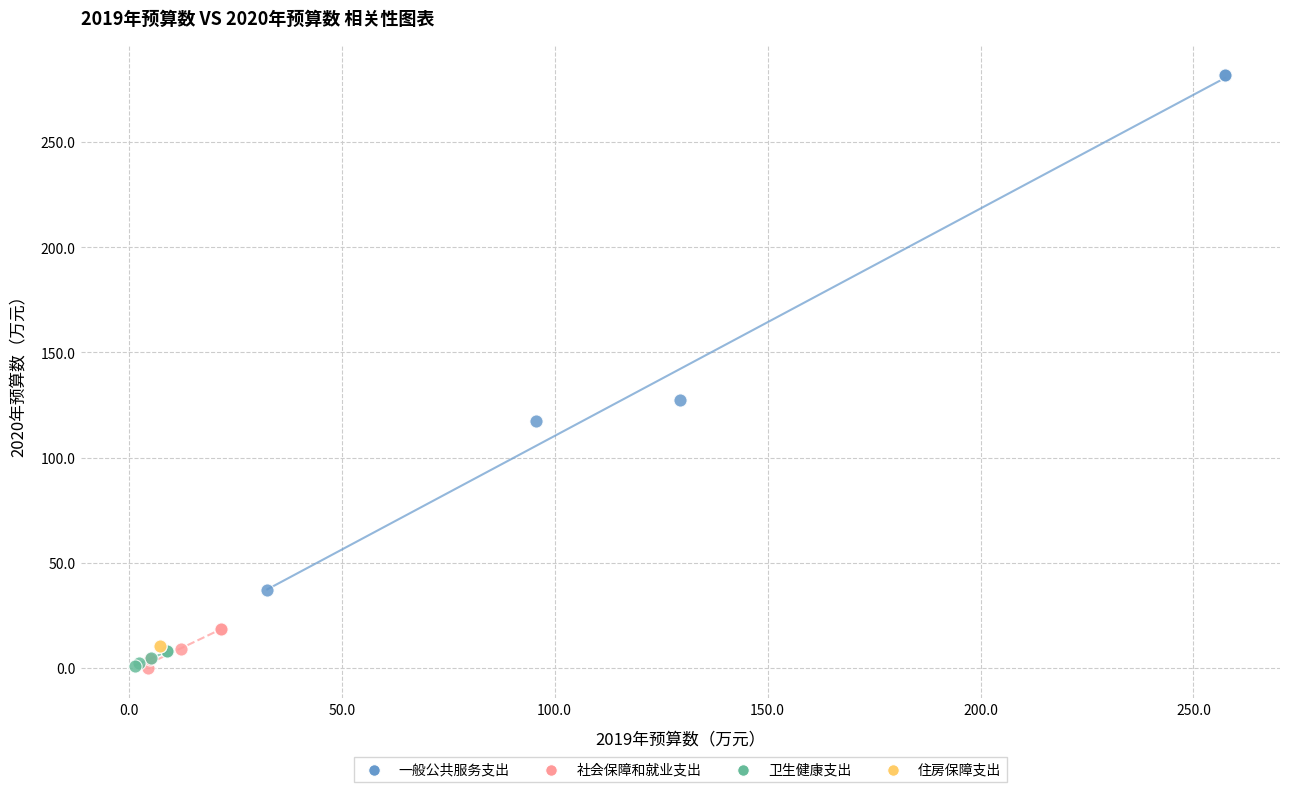

What are all the series names shown in the legend?

一般公共服务支出, 社会保障和就业支出, 卫生健康支出, 住房保障支出